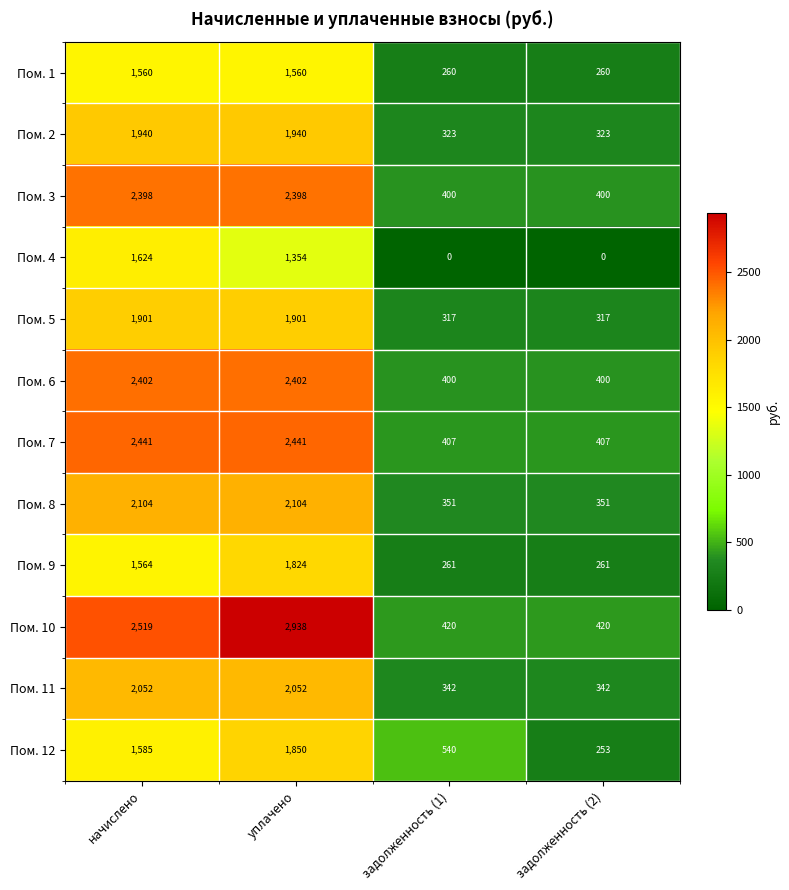

What is the total value across all series at уплачено?

24764